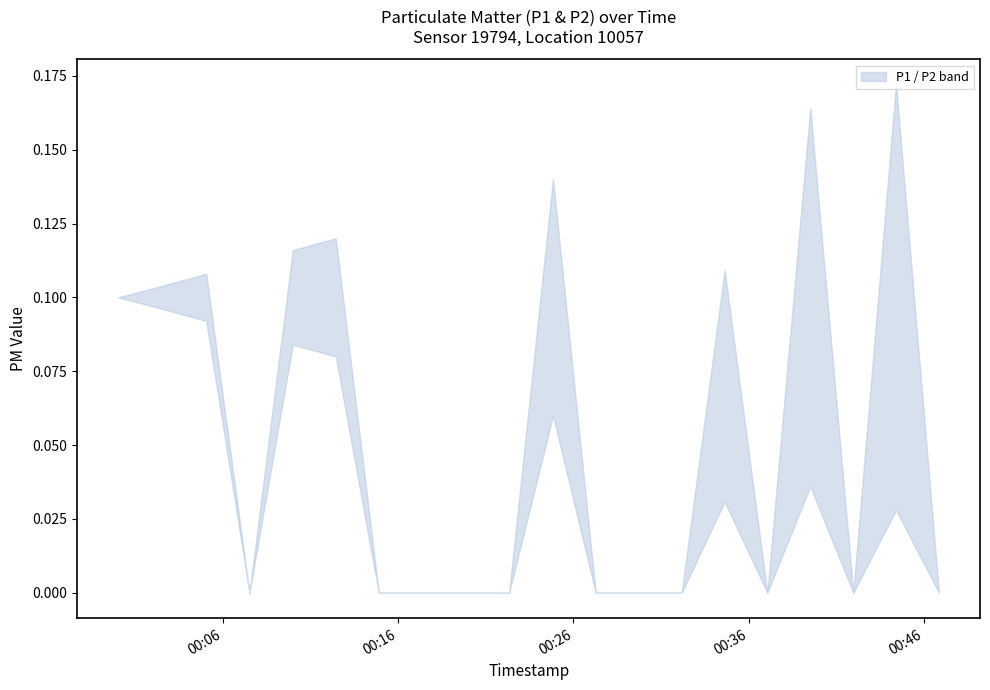

How many lines are shown in the chart?

2